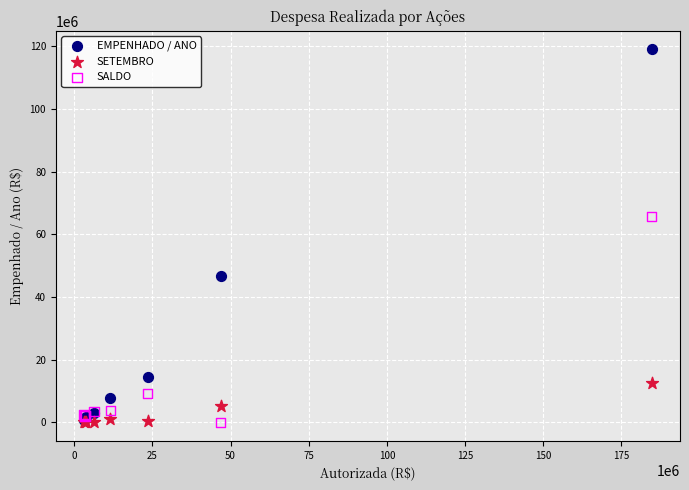

What are all the series names shown in the legend?

EMPENHADO / ANO, SETEMBRO, SALDO